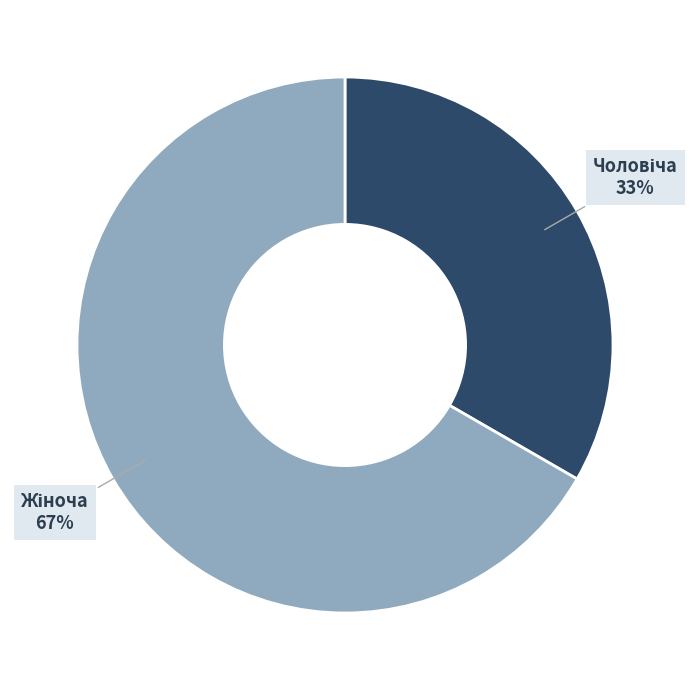

To the nearest percent, what is the average slice percentage?

50%